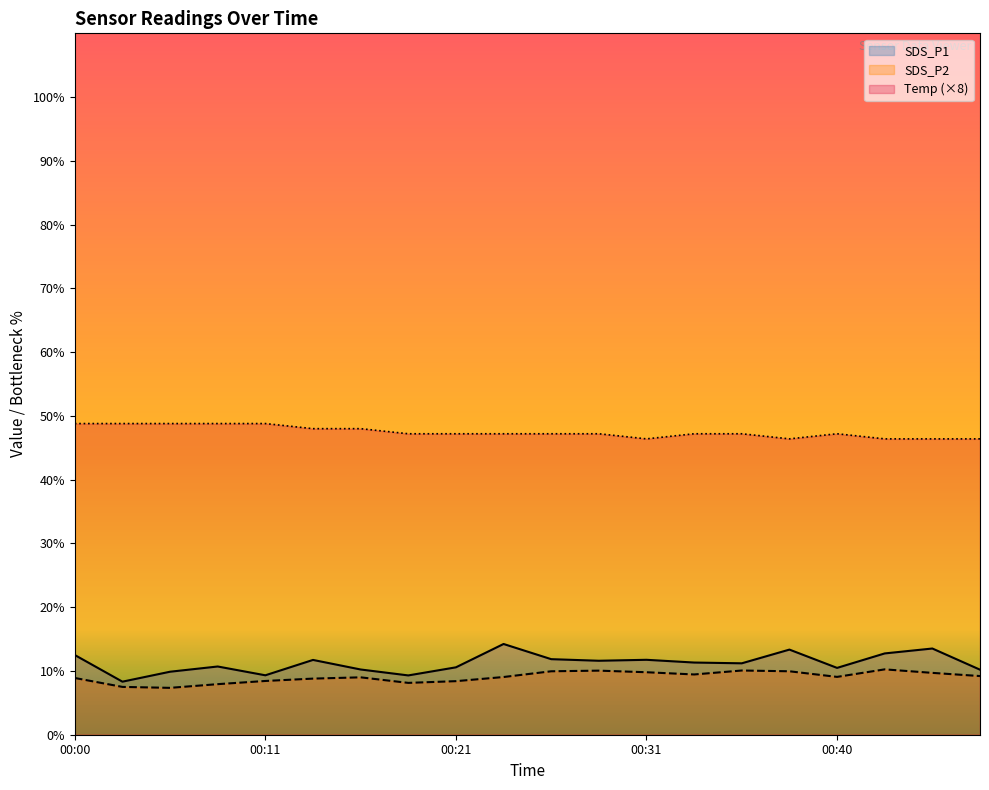

At how many categories does at least one series exceed 21?

20